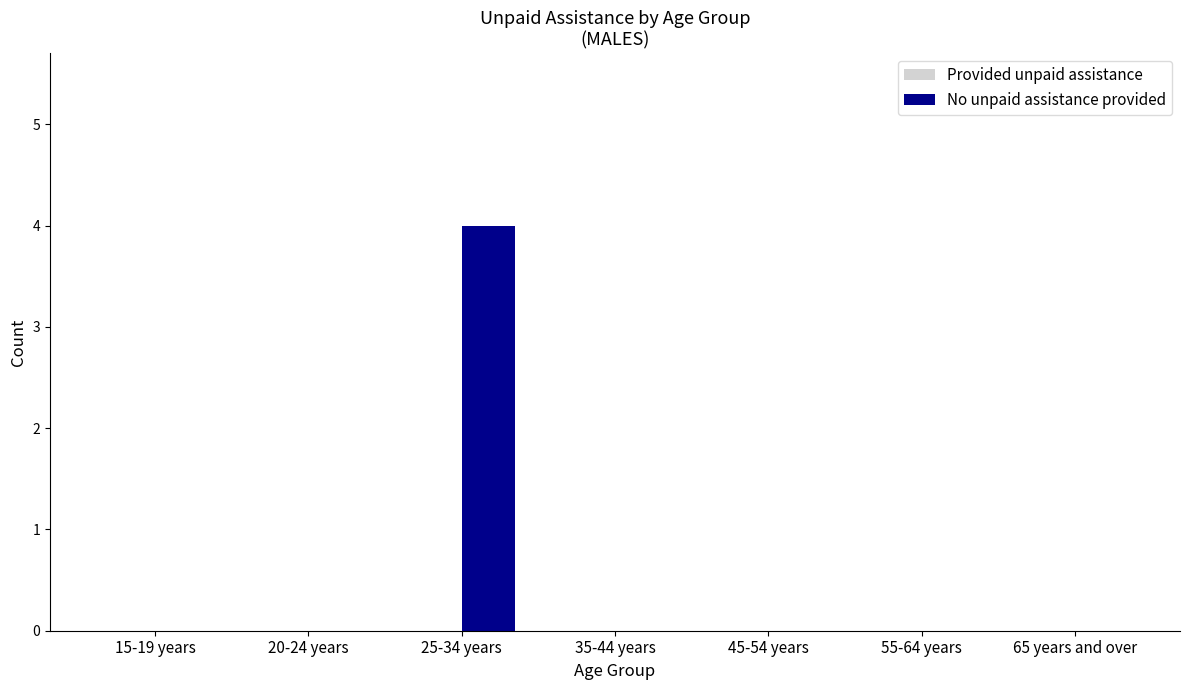

Reading left to right, what are all the values shown in this chart?

15-19 years=0	20-24 years=0	25-34 years=4	35-44 years=0	45-54 years=0	55-64 years=0	65 years and over=0